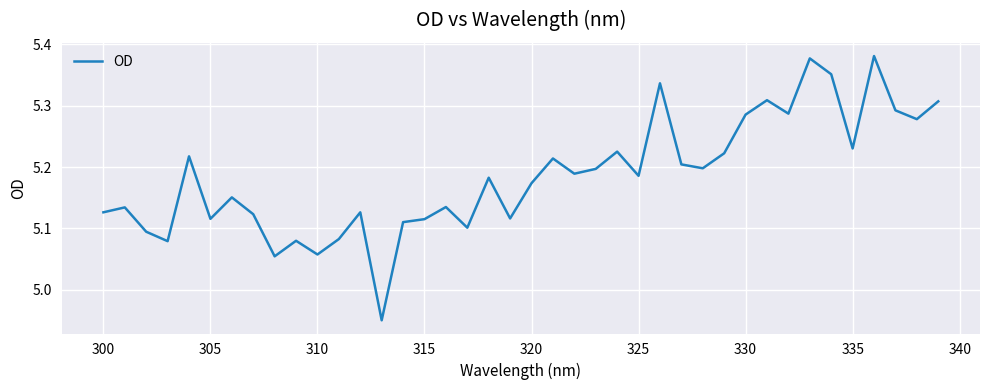

What is the difference between the maximum and minimum values?

0.4